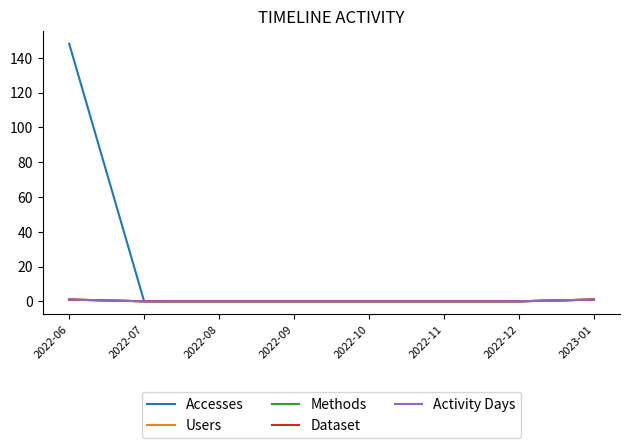

Reading left to right, transcribe all the data shown in this chart.

Accesses: 148	0	0	0	0	0	0	1
Users: 1	0	0	0	0	0	0	1
Methods: 1	0	0	0	0	0	0	1
Dataset: 1	0	0	0	0	0	0	1
Activity Days: 1	0	0	0	0	0	0	1